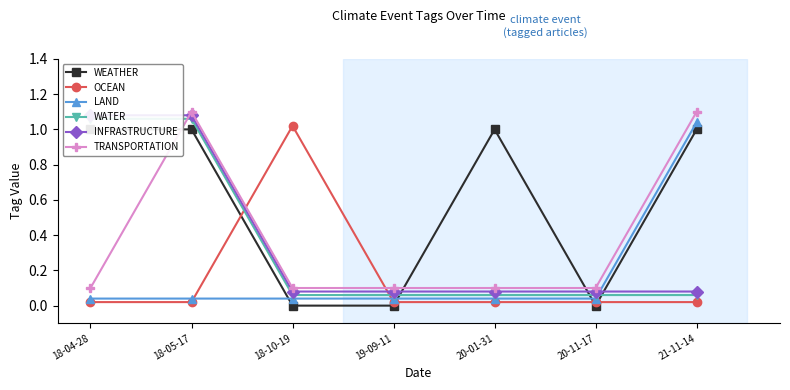

Which series changed the most between 20-11-17 and 21-11-14?

WEATHER